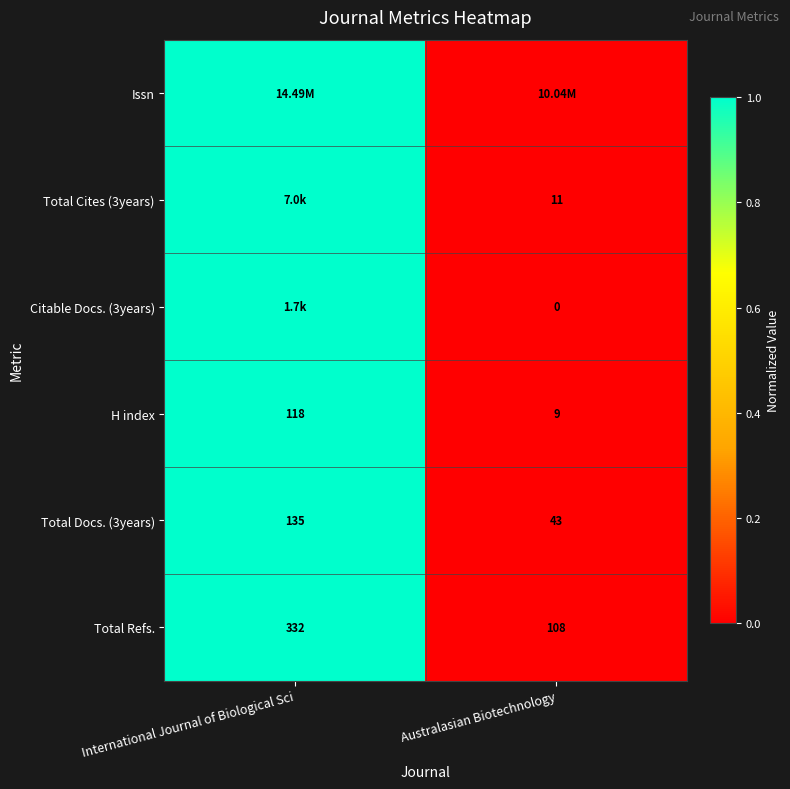

At which label is H index closest to 63?

Australasian Biotechnology